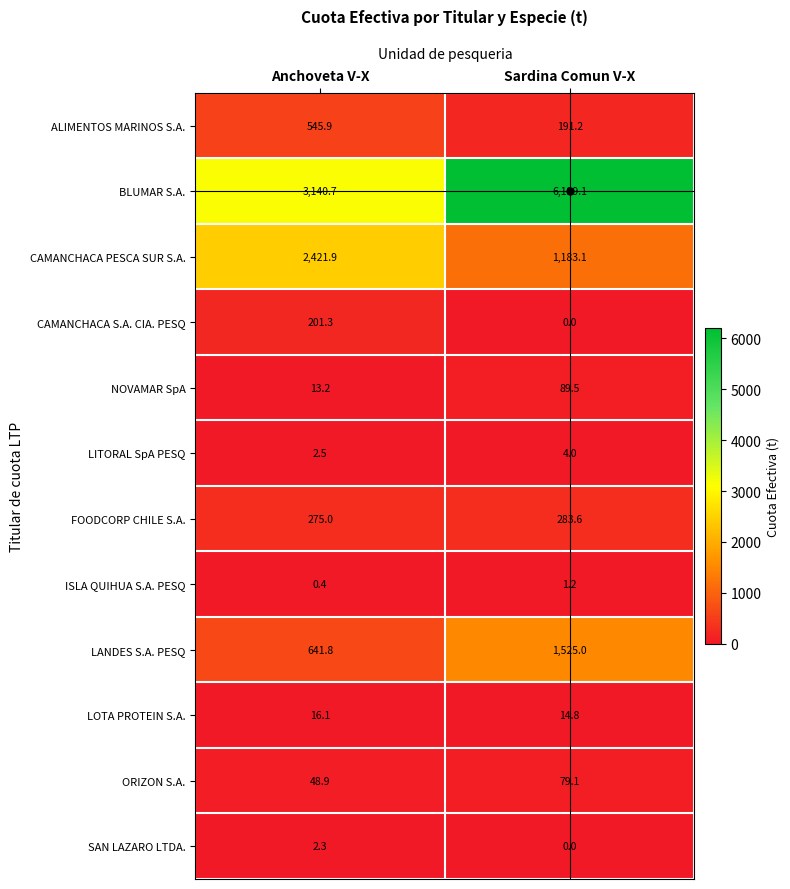

The value of LANDES S.A. PESQ at Anchoveta V-X is 641.8. True or false?

True